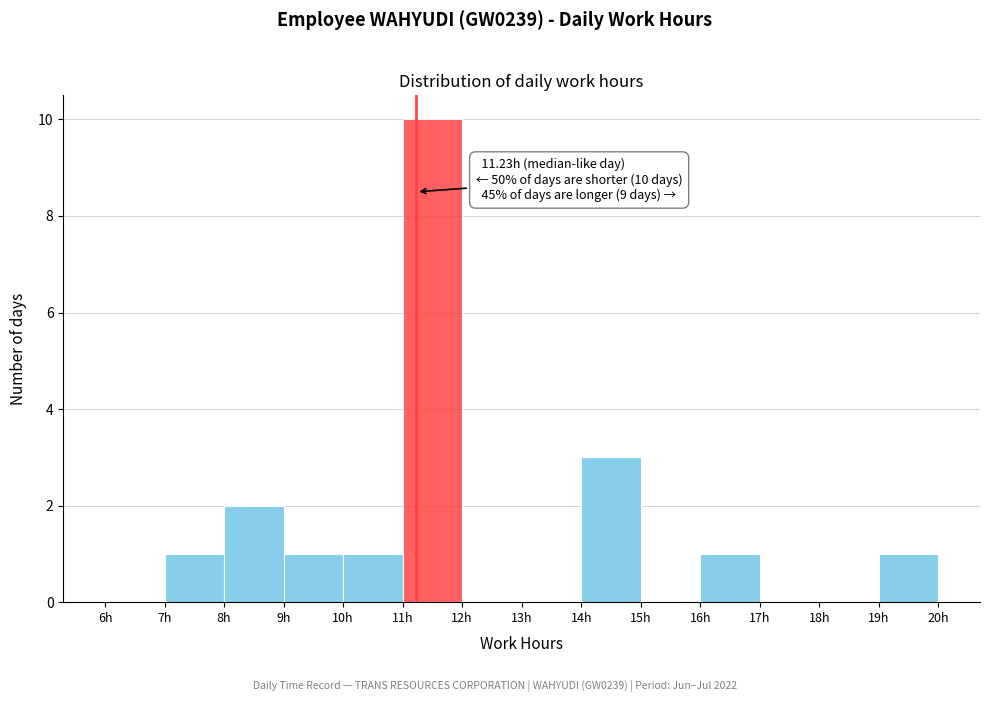

Over which range of the x-axis is the bar tallest?

11 to 12